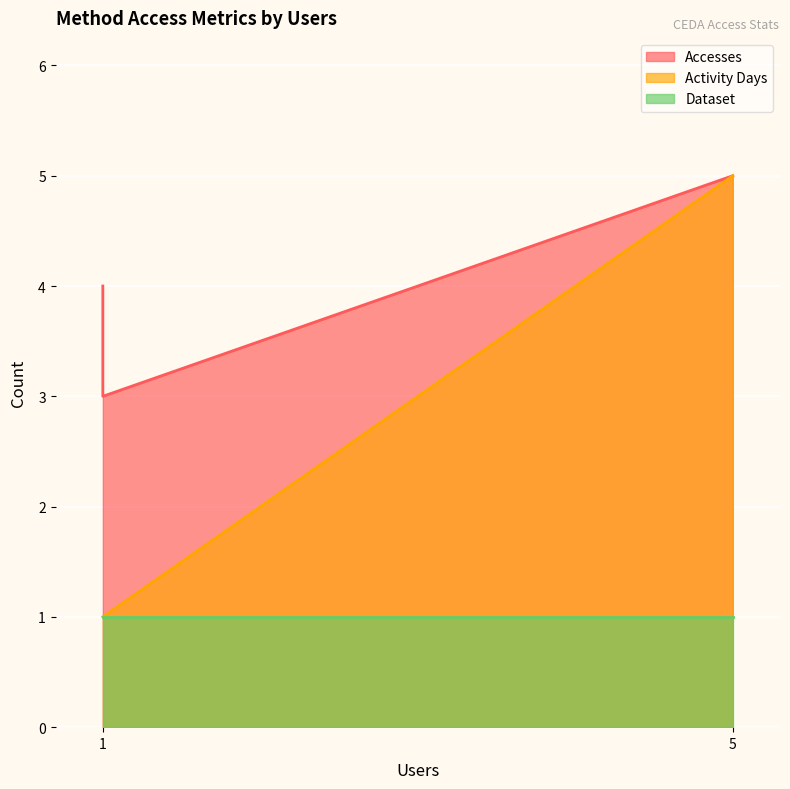

The value of Activity Days at dap-thredds-download is 7. True or false?

False